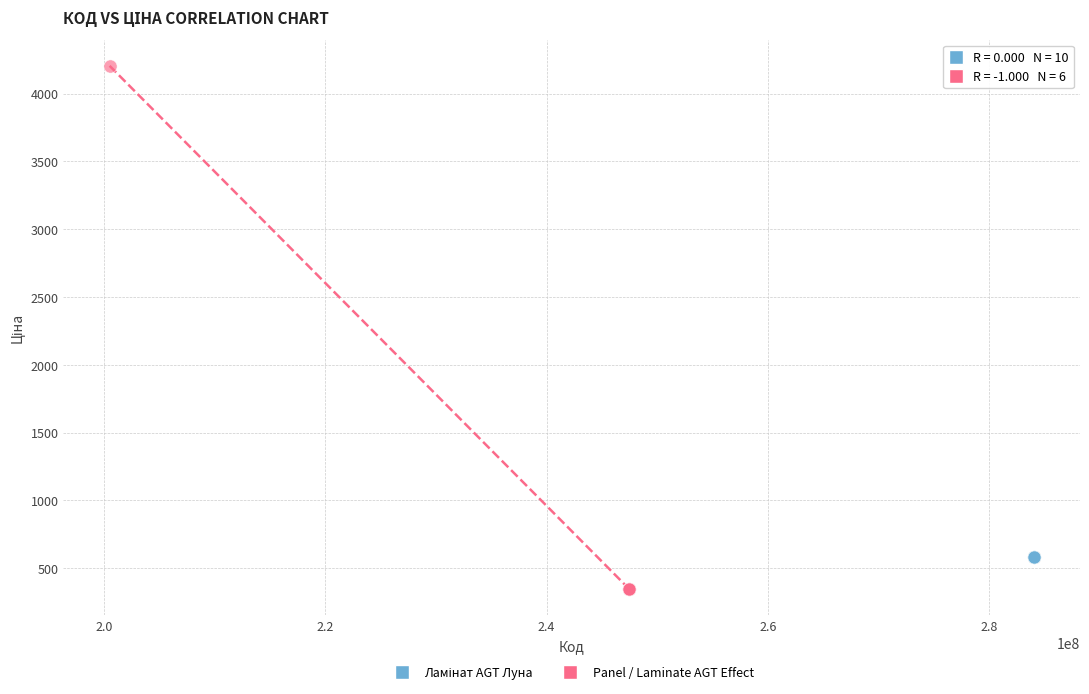

Which series reaches the maximum Y coordinate?

Panel / Laminate AGT Effect